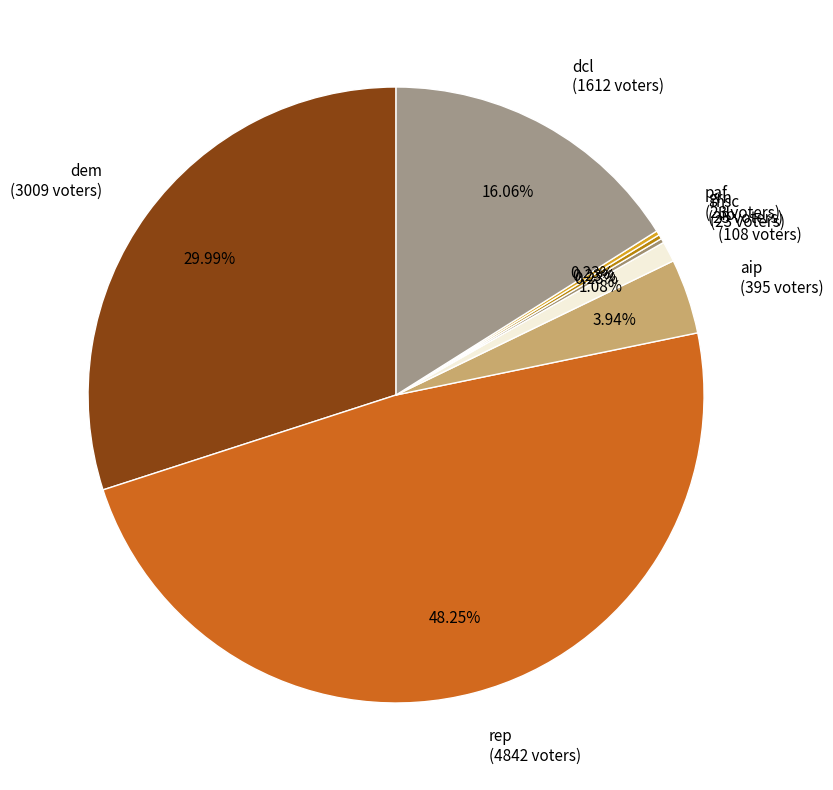

Does dcl (1612 voters) represent more than half of the total?

No